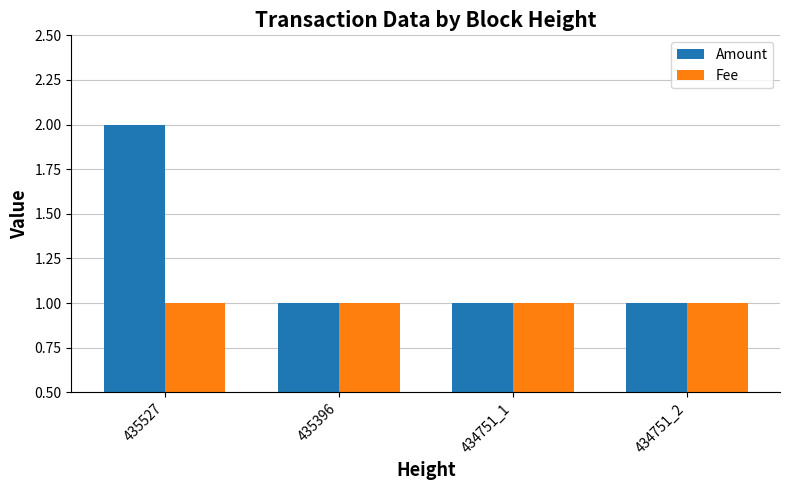

What is the sum of the Amount values at 434751_2 and 435396?

2